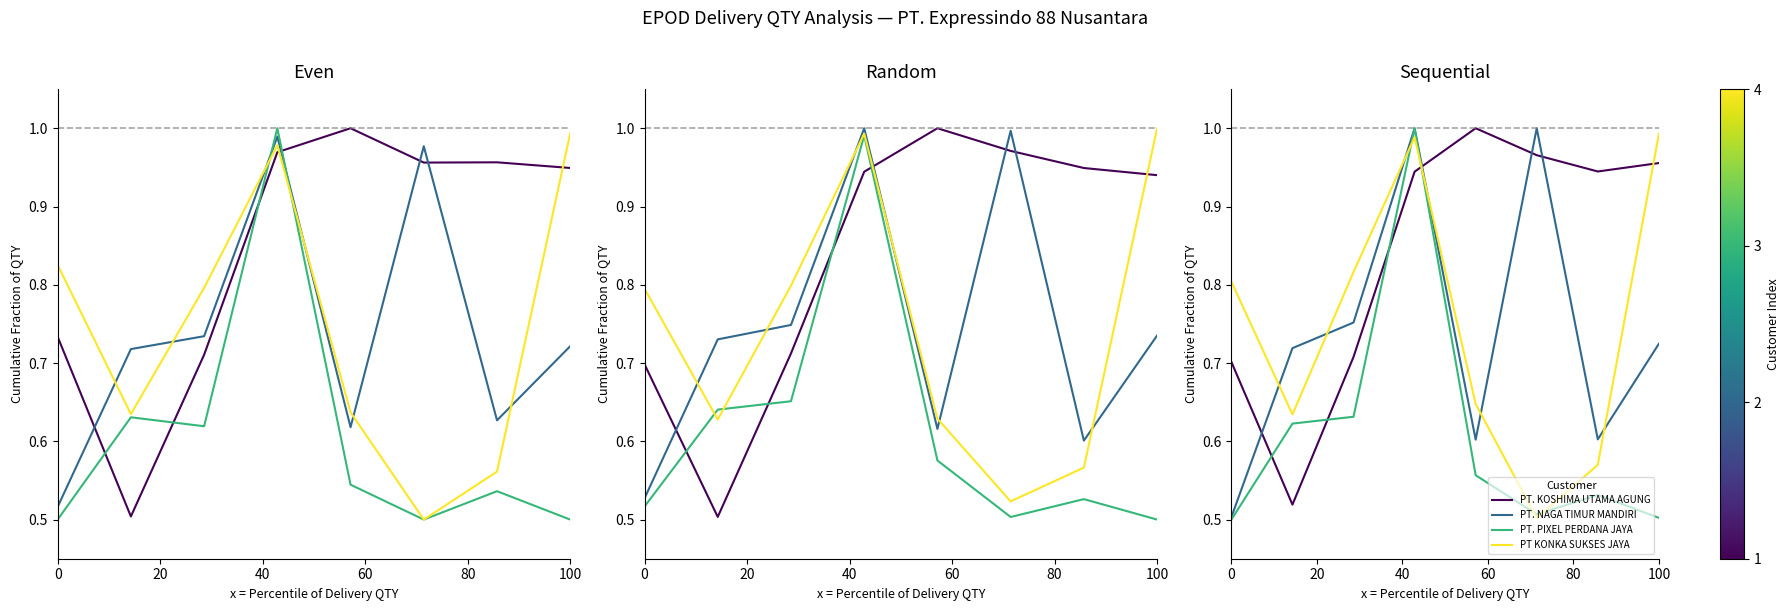

What are all the series names shown in the legend?

PT. KOSHIMA UTAMA AGUNG, PT. NAGA TIMUR MANDIRI, PT. PIXEL PERDANA JAYA, PT KONKA SUKSES JAYA